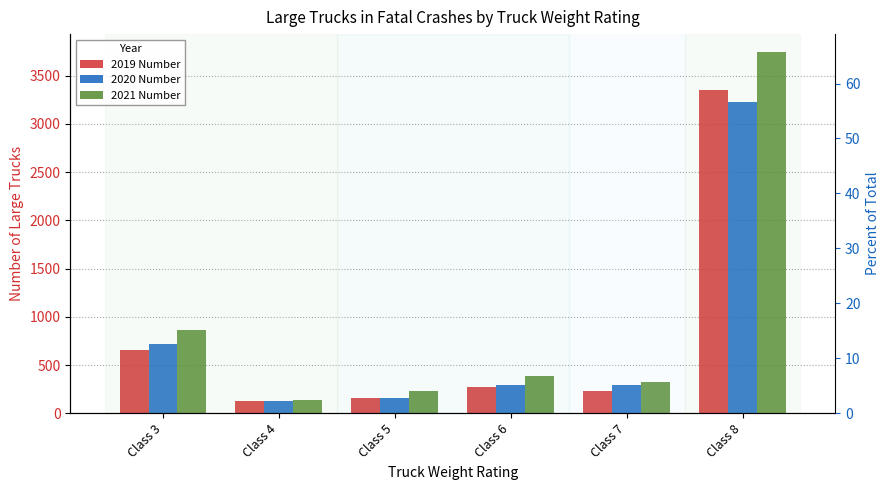

Reading left to right, what are all the values shown in this chart?

2019 Number: Class 3=658	Class 4=132	Class 5=163	Class 6=274	Class 7=235	Class 8=3353
2020 Number: Class 3=722	Class 4=125	Class 5=160	Class 6=295	Class 7=290	Class 8=3229
2021 Number: Class 3=868	Class 4=142	Class 5=232	Class 6=388	Class 7=325	Class 8=3745